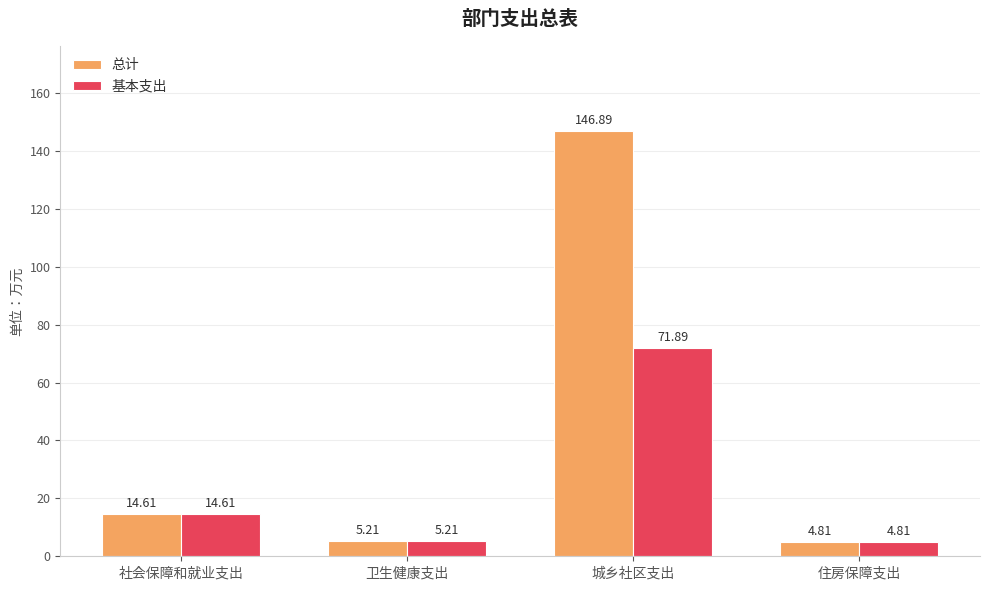

What is the difference between the second highest and minimum values in the 总计 series?

9.8